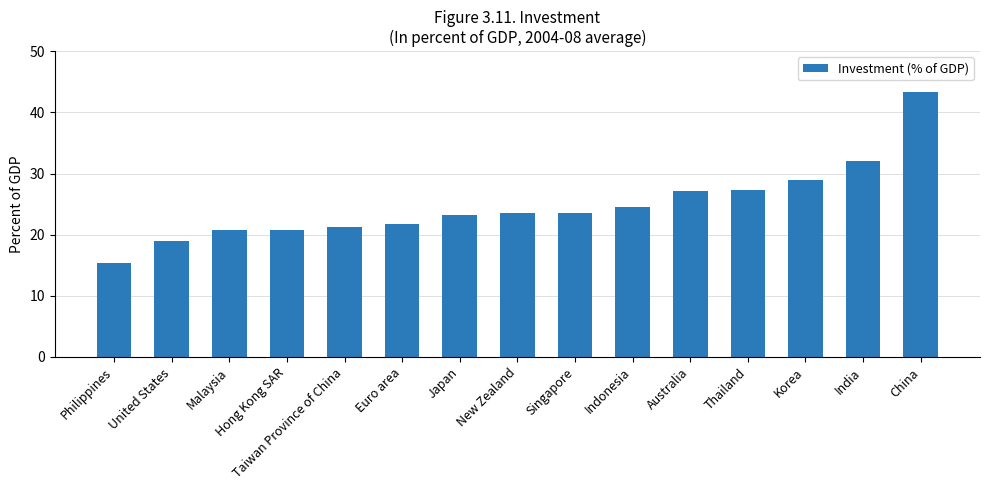

What is the difference between the maximum and minimum values?

28.0